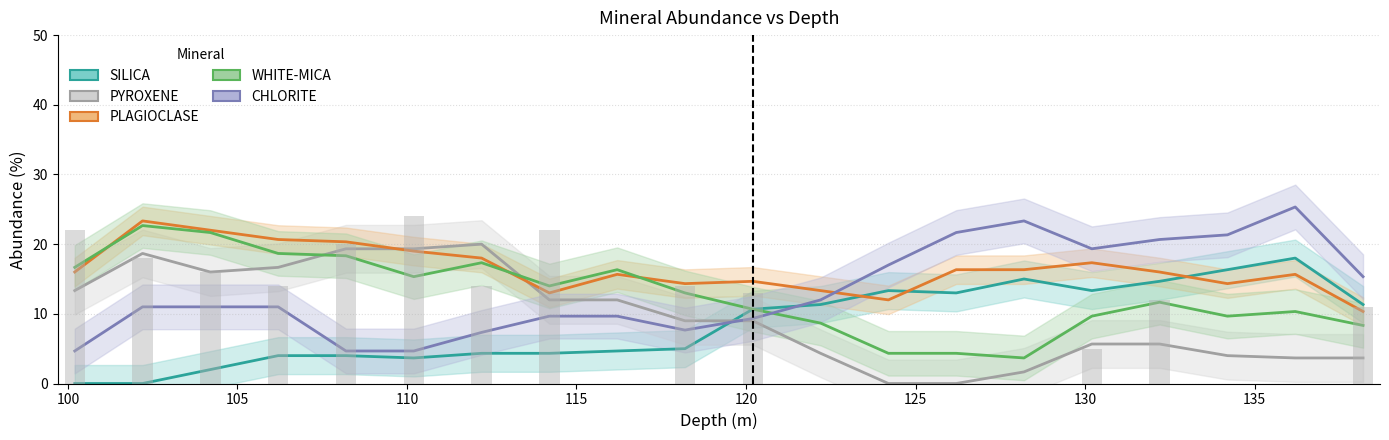

How many series are shown in this chart?

5